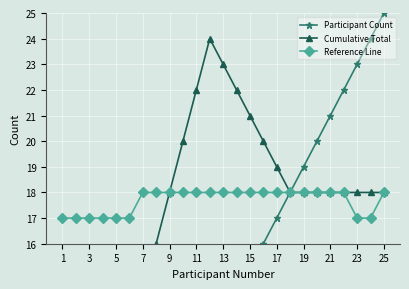

The value of Reference Line at 17 is 29. True or false?

False